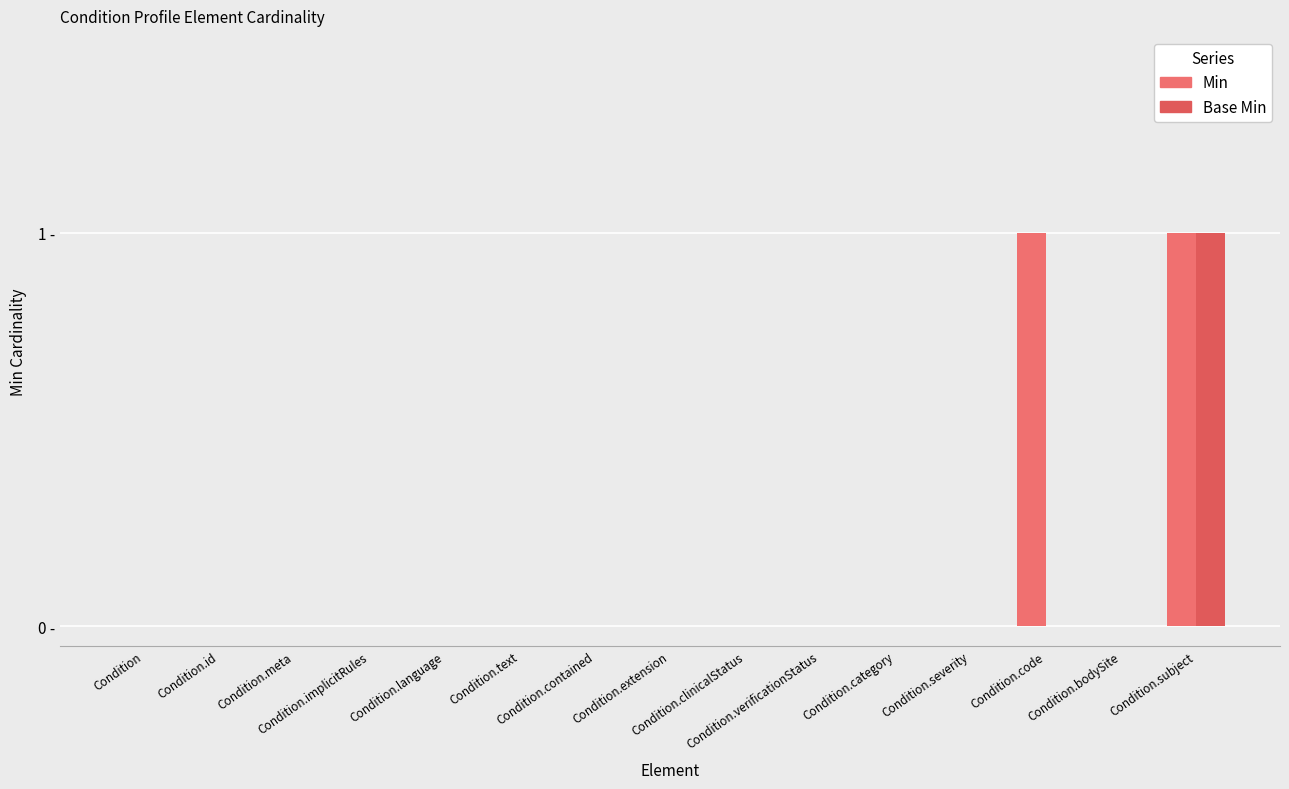

Are the bars grouped side by side (vs. stacked)?

Yes